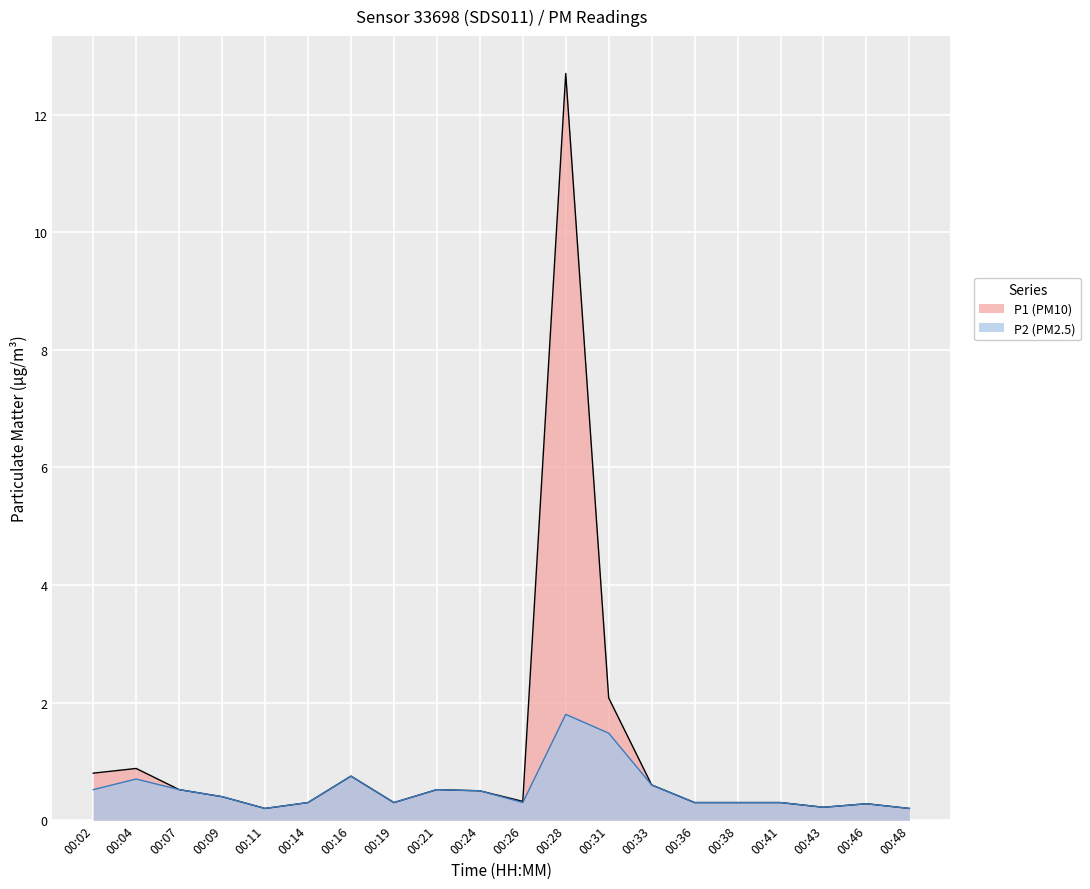

The value of P2 at 00:31 is 0.9. True or false?

False